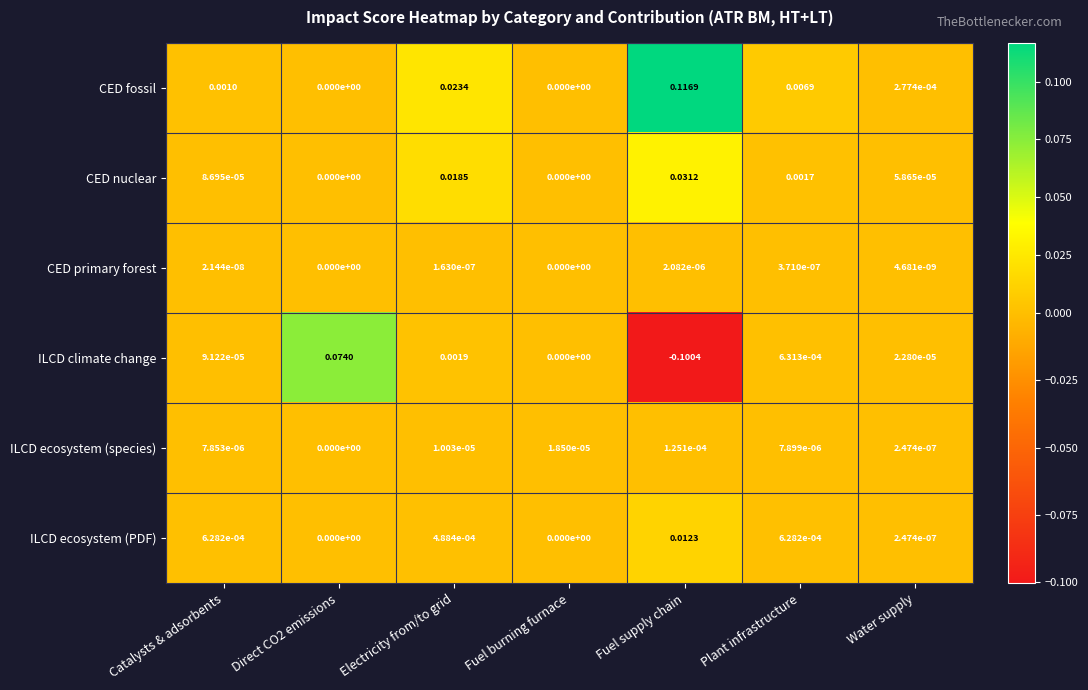

Where is ILCD climate change nearest to the value 0?

Fuel burning furnace